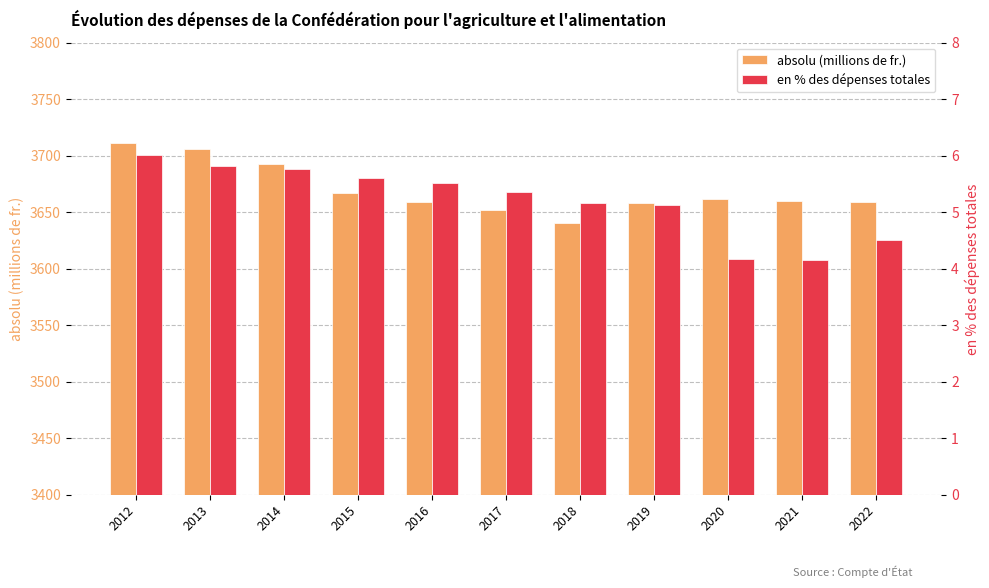

The value of en % des dépenses totales at 2022 is 4.5. True or false?

True